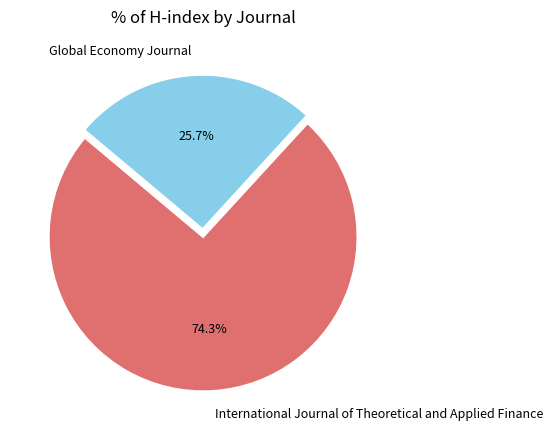

The International Journal of Theoretical and Applied Finance slice represents 60% of the pie. True or false?

False